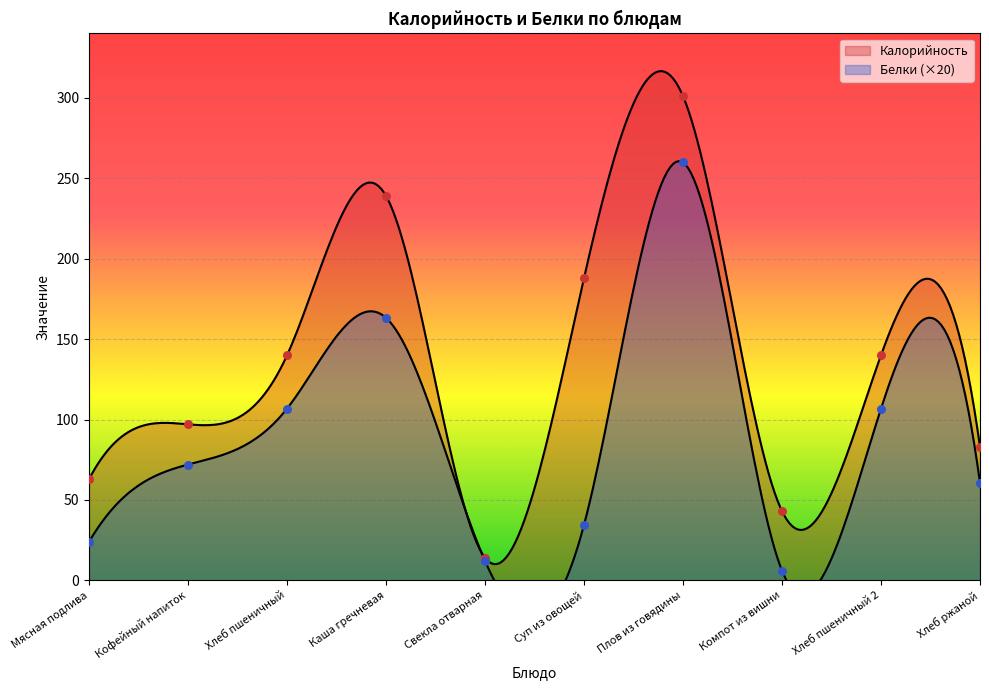

Is the value of Калорийность at Мясная подлива greater than the value of Белки at Мясная подлива?

Yes